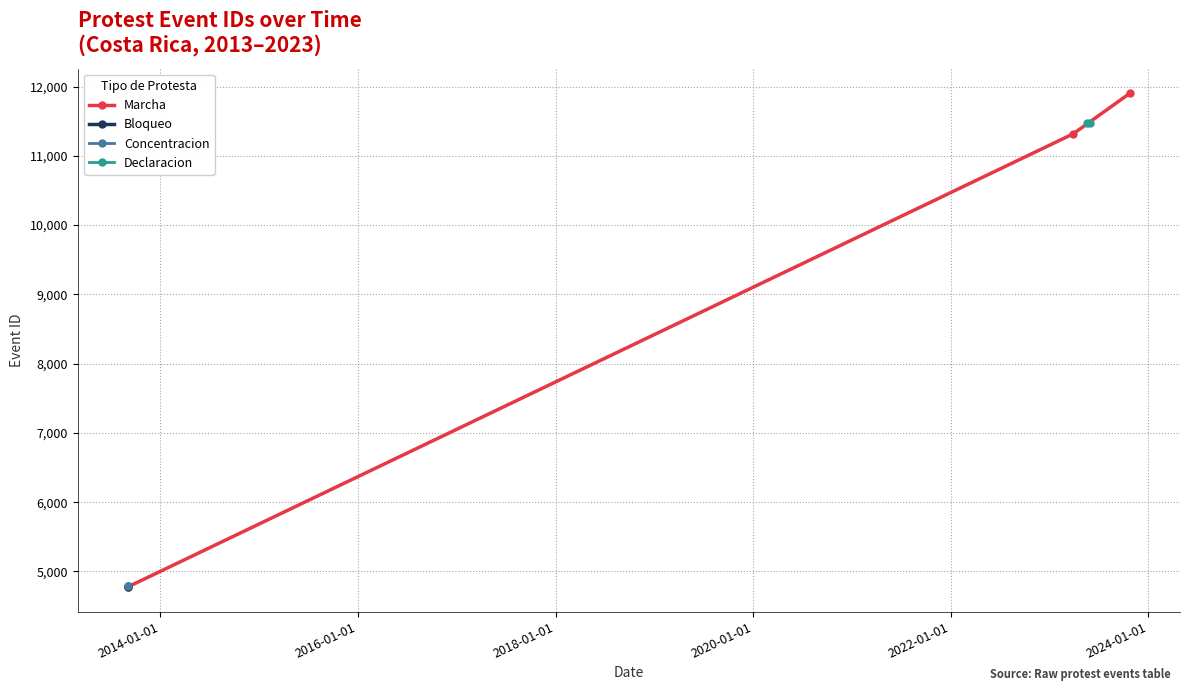

What is the maximum value for Marcha?

11904